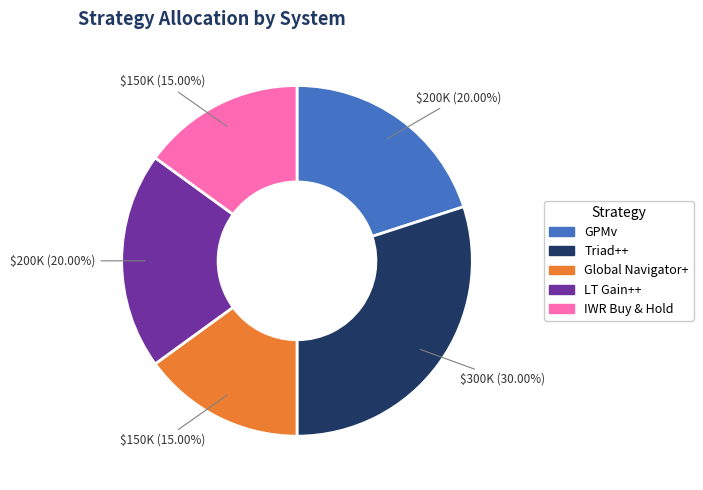

Does LT Gain++ account for over 50% of the chart?

No